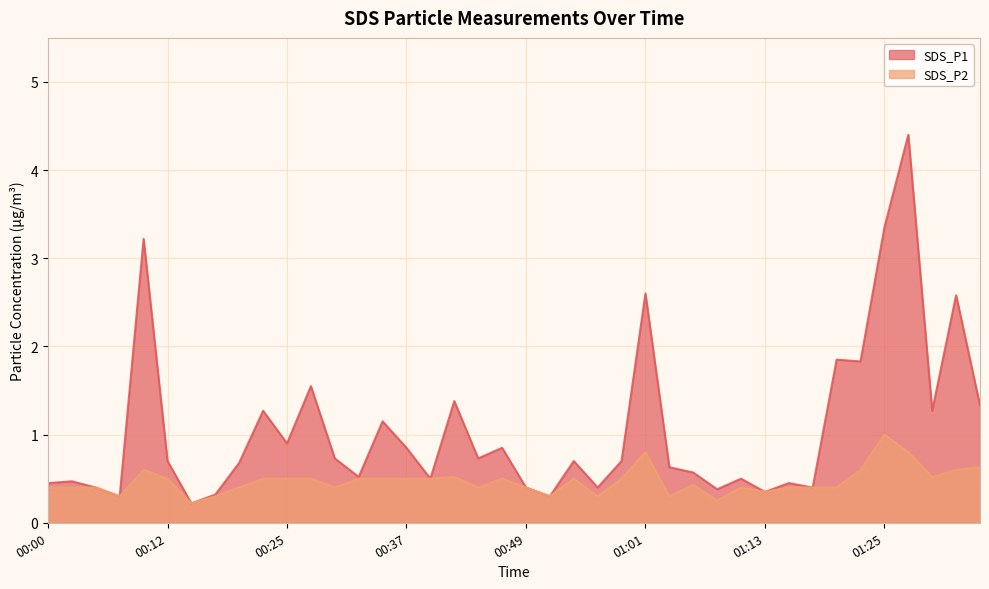

What is the label of the 26th point from the right?

00:34